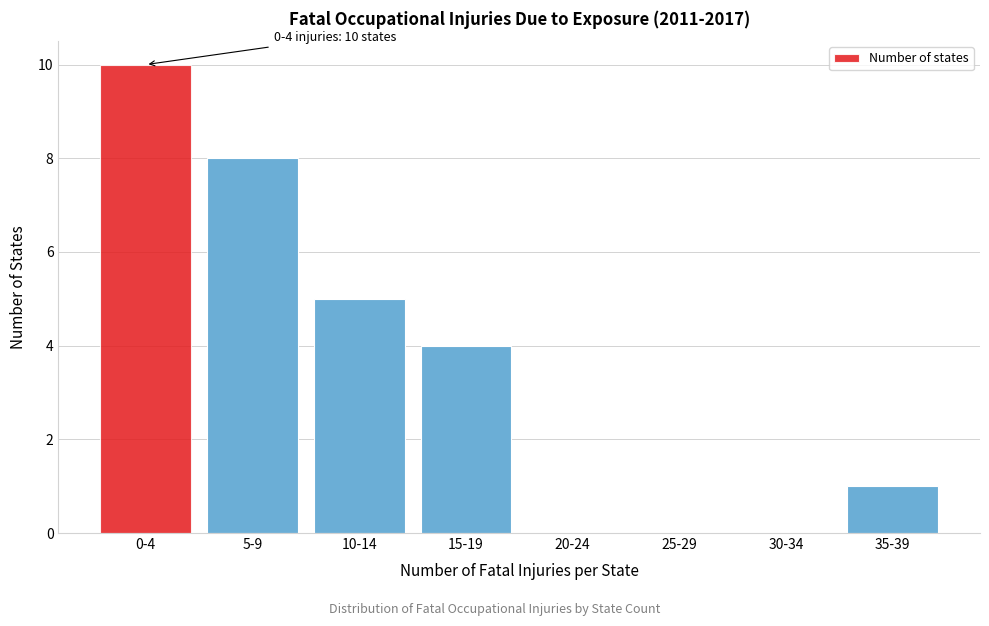

Reading left to right, transcribe all the data shown in this chart.

0-4=10	5-9=8	10-14=5	15-19=4	20-24=0	25-29=0	30-34=0	35-39=1